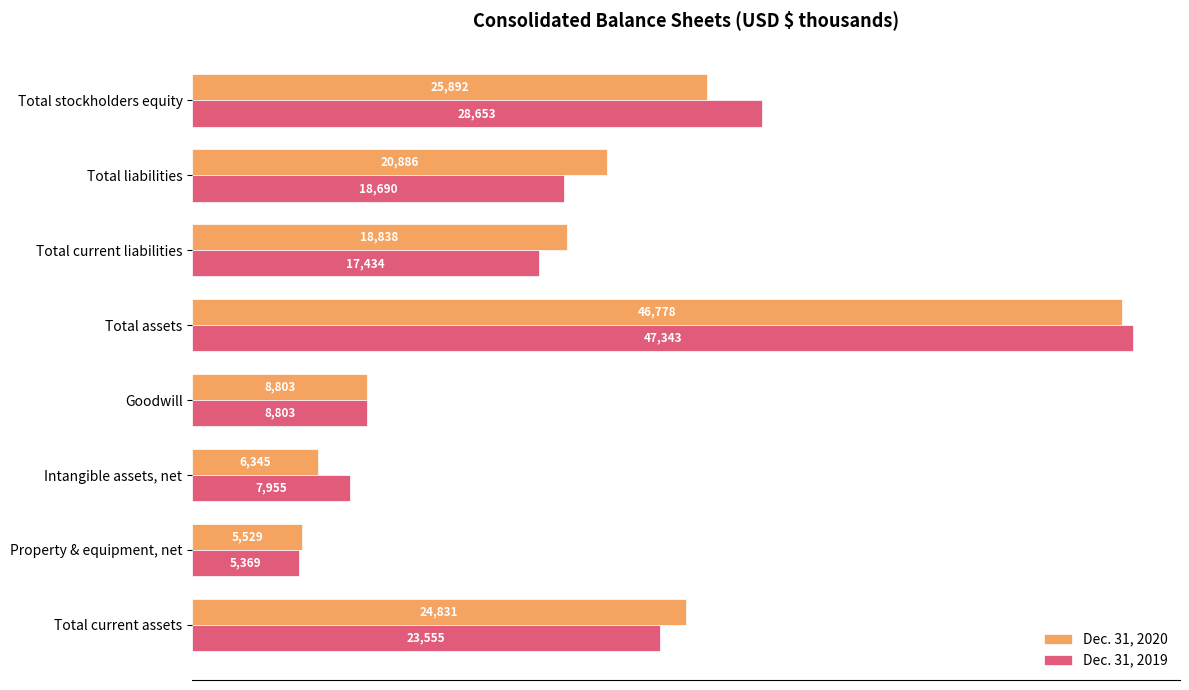

Which series has the widest spread of values?

Dec. 31, 2019